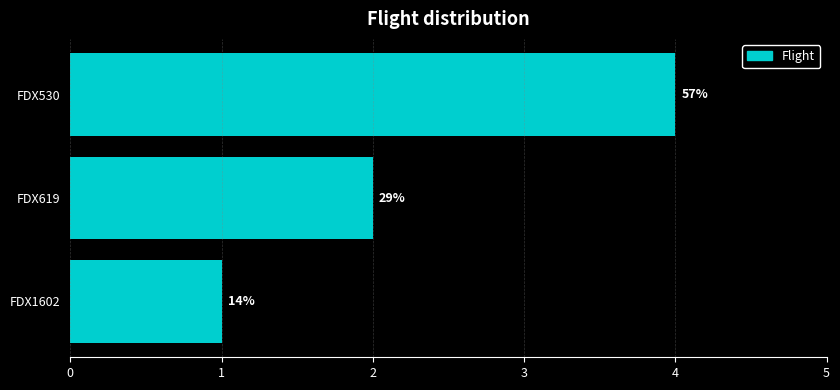

What is the minimum value shown in the chart?

1